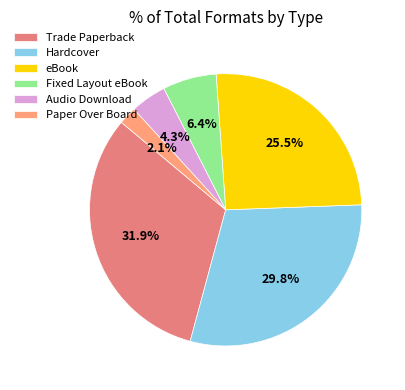

Does eBook represent more than half of the total?

No